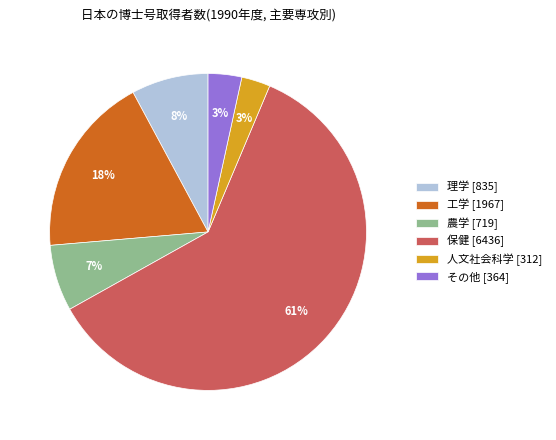

Which has a higher value, 農学 or その他?

農学